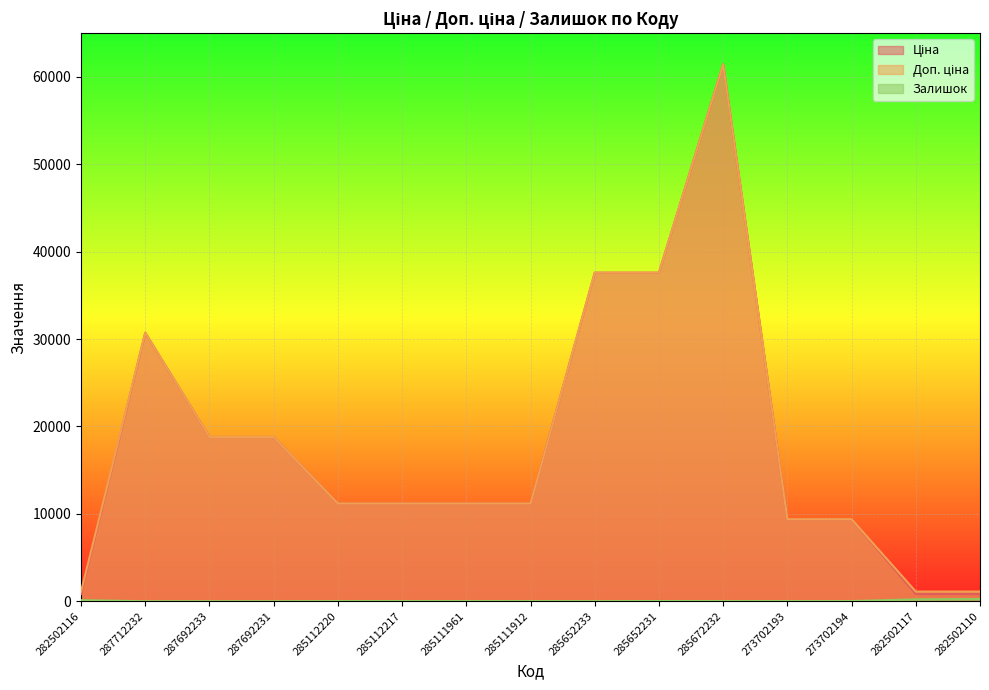

Reading left to right, what are all the values shown in this chart?

Ціна: 282502116=818.5	287712232=30717.1	287692233=18796.8	287692231=18796.8	285112220=11188.2	285112217=11188.2	285111961=11188.2	285111912=11188.2	285652233=37593.6	285652231=37593.6	285672232=61434.3	273702193=9384.0	273702194=9384.0	282502117=818.5	282502110=818.5
Доп. ціна: 282502116=1109.2	287712232=30717.1	287692233=18796.8	287692231=18796.8	285112220=11188.2	285112217=11188.2	285111961=11188.2	285111912=11188.2	285652233=37593.6	285652231=37593.6	285672232=61434.3	273702193=9384.0	273702194=9384.0	282502117=1109.2	282502110=1109.2
Залишок: 282502116=125.0	287712232=0.0	287692233=0.0	287692231=0.0	285112220=17.0	285112217=17.0	285111961=17.0	285111912=15.0	285652233=13.0	285652231=23.0	285672232=16.0	273702193=18.0	273702194=18.0	282502117=215.0	282502110=256.0